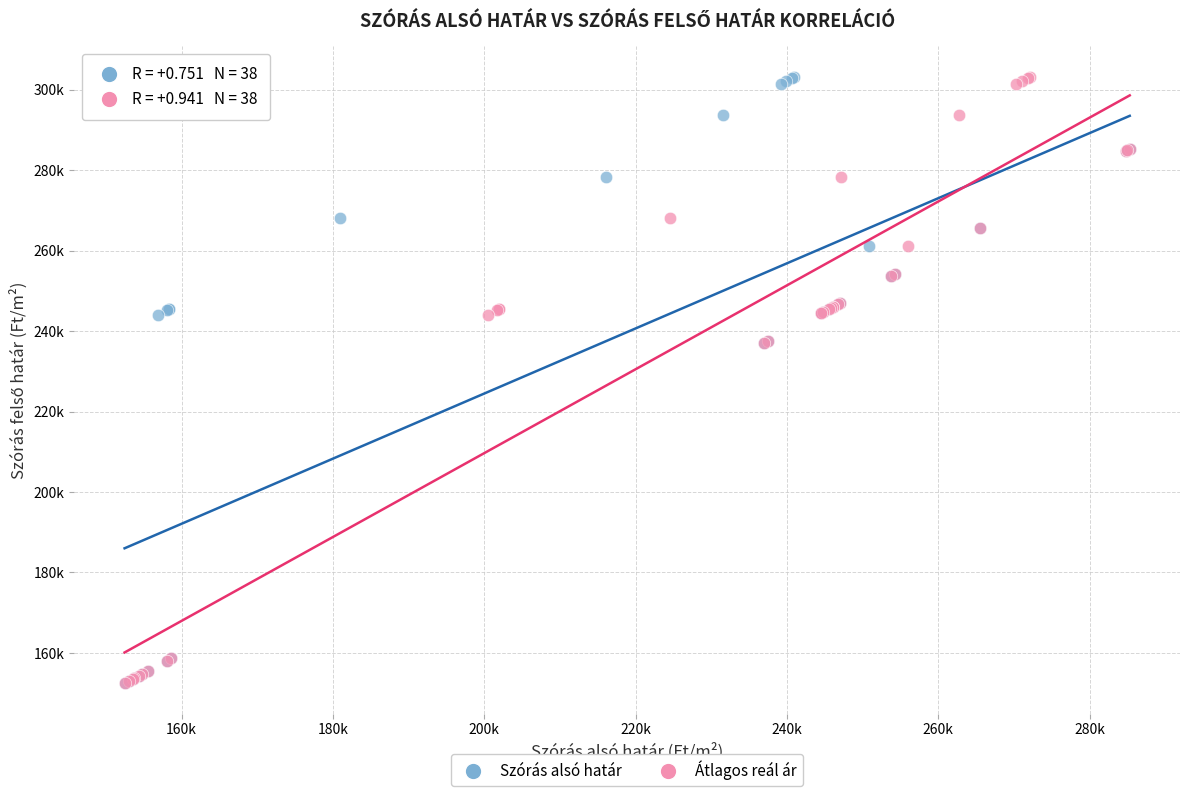

What are all the series names shown in the legend?

Szórás alsó határ, Átlagos reál ár